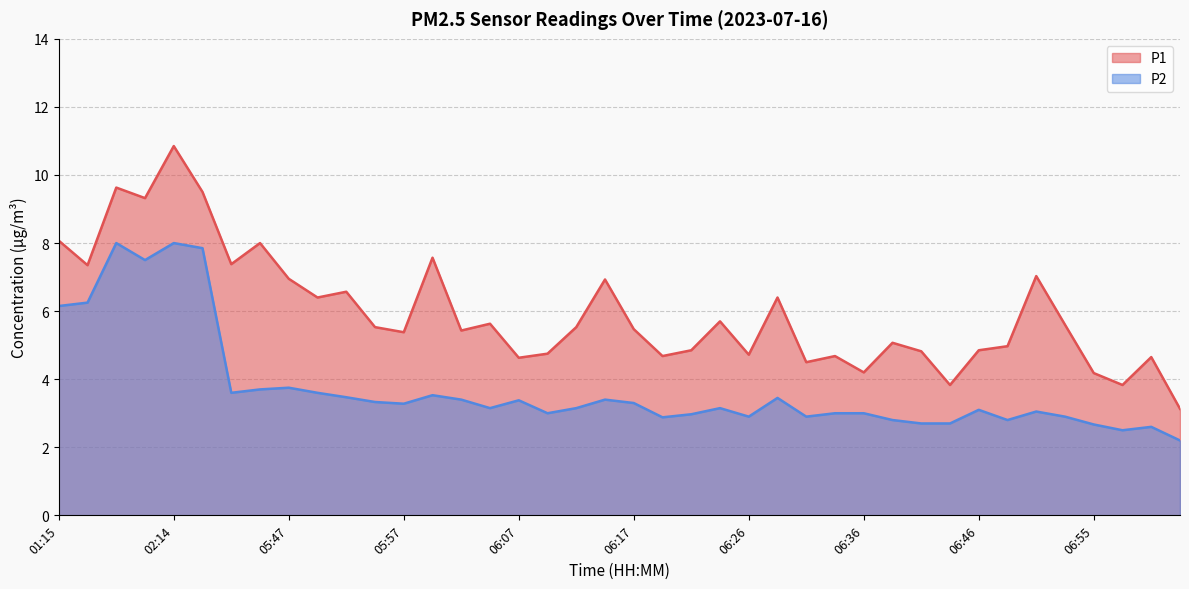

What are all the series names shown in the legend?

P1, P2